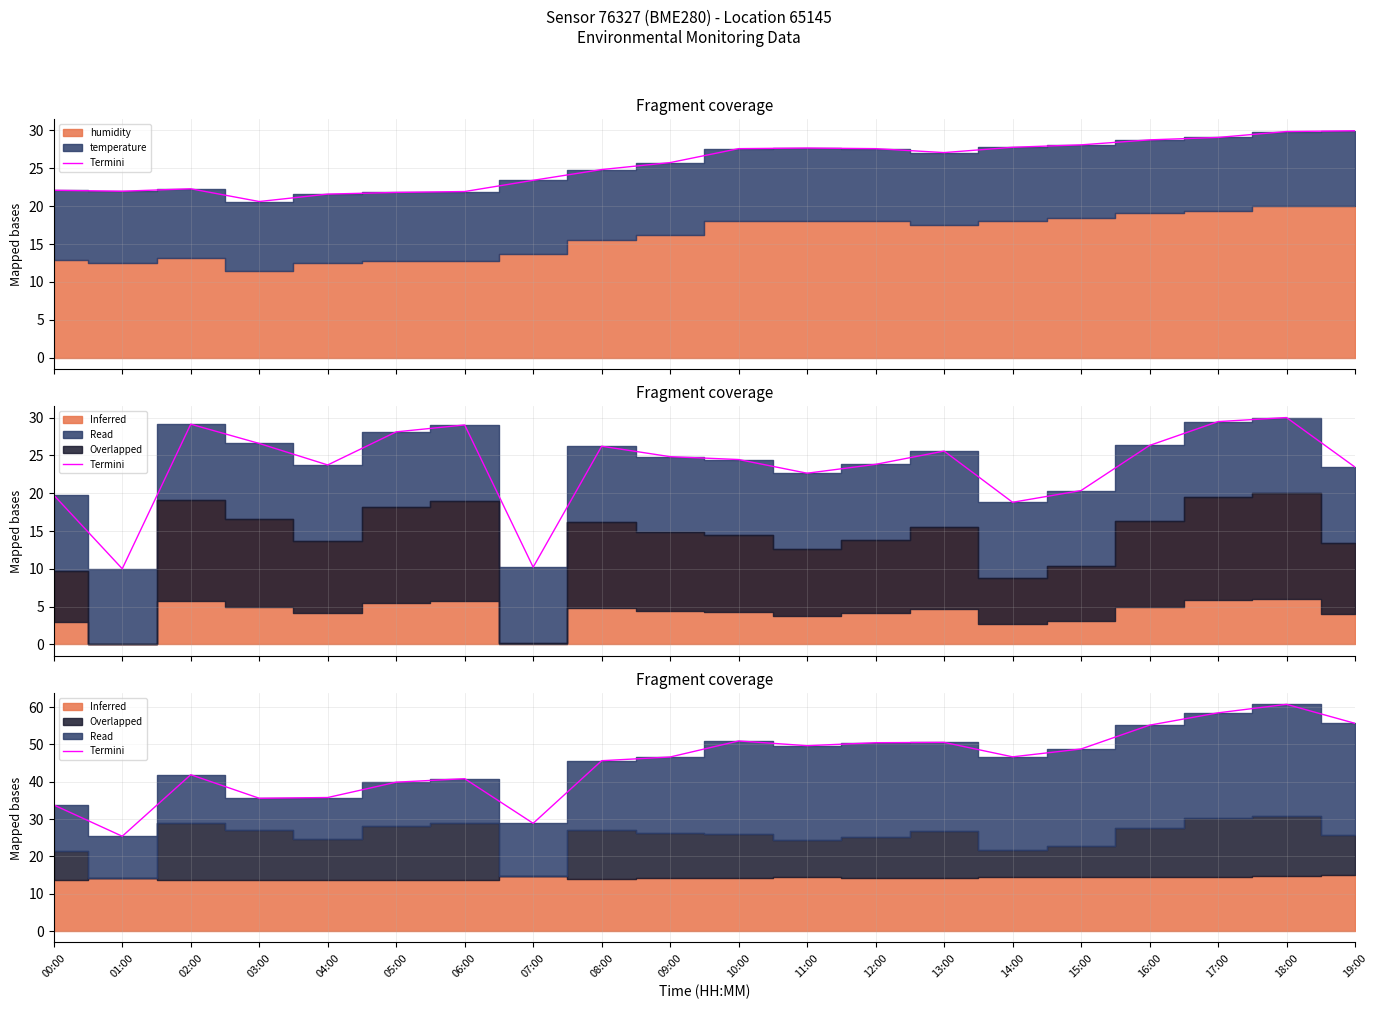

What is the average value?

45.1